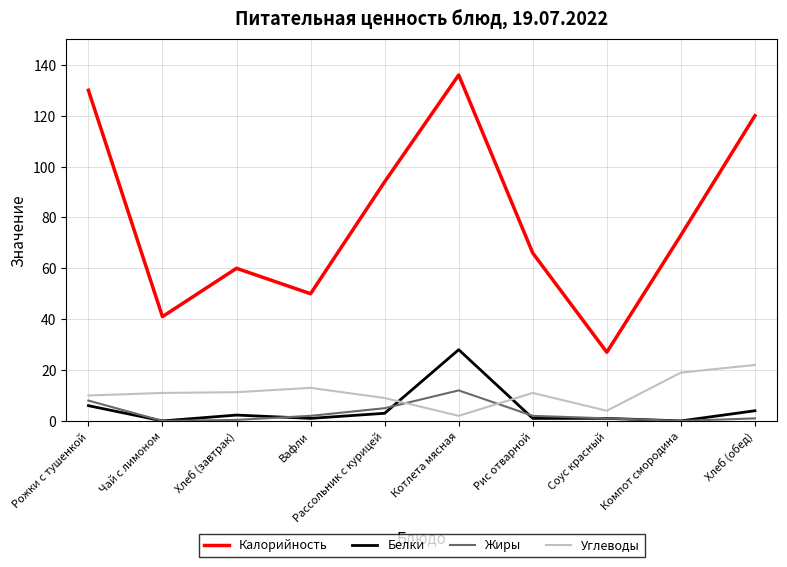

Count the number of categories in the chart.

10